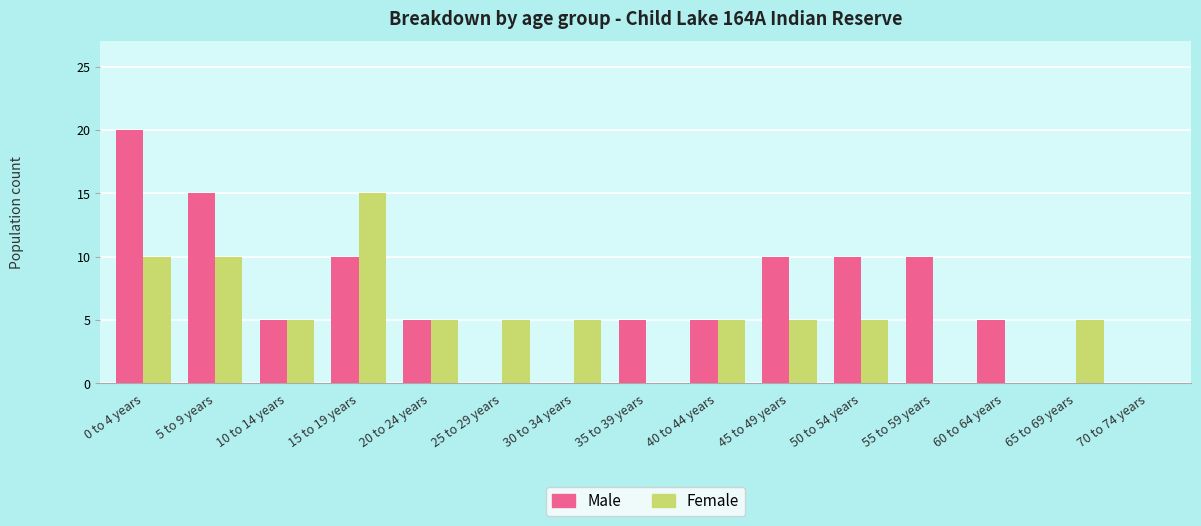

How many categories are shown in the chart?

15